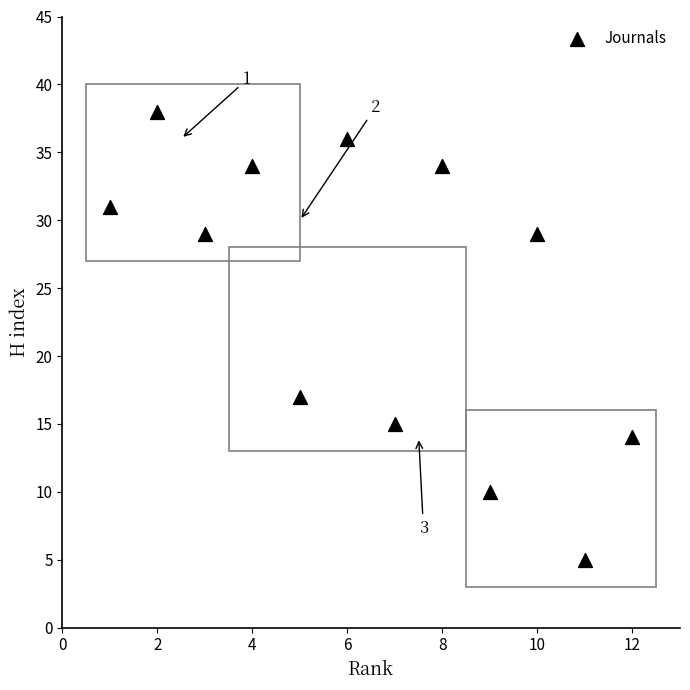

What Y value in the scatter plot is closest to 21?

17